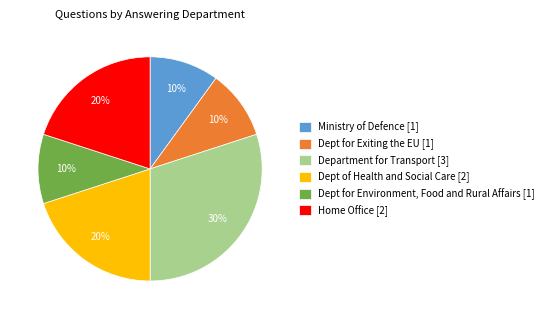

Combined, do Dept for Environment, Food and Rural Affairs [1] and Dept for Exiting the EU [1] account for over 50%?

No